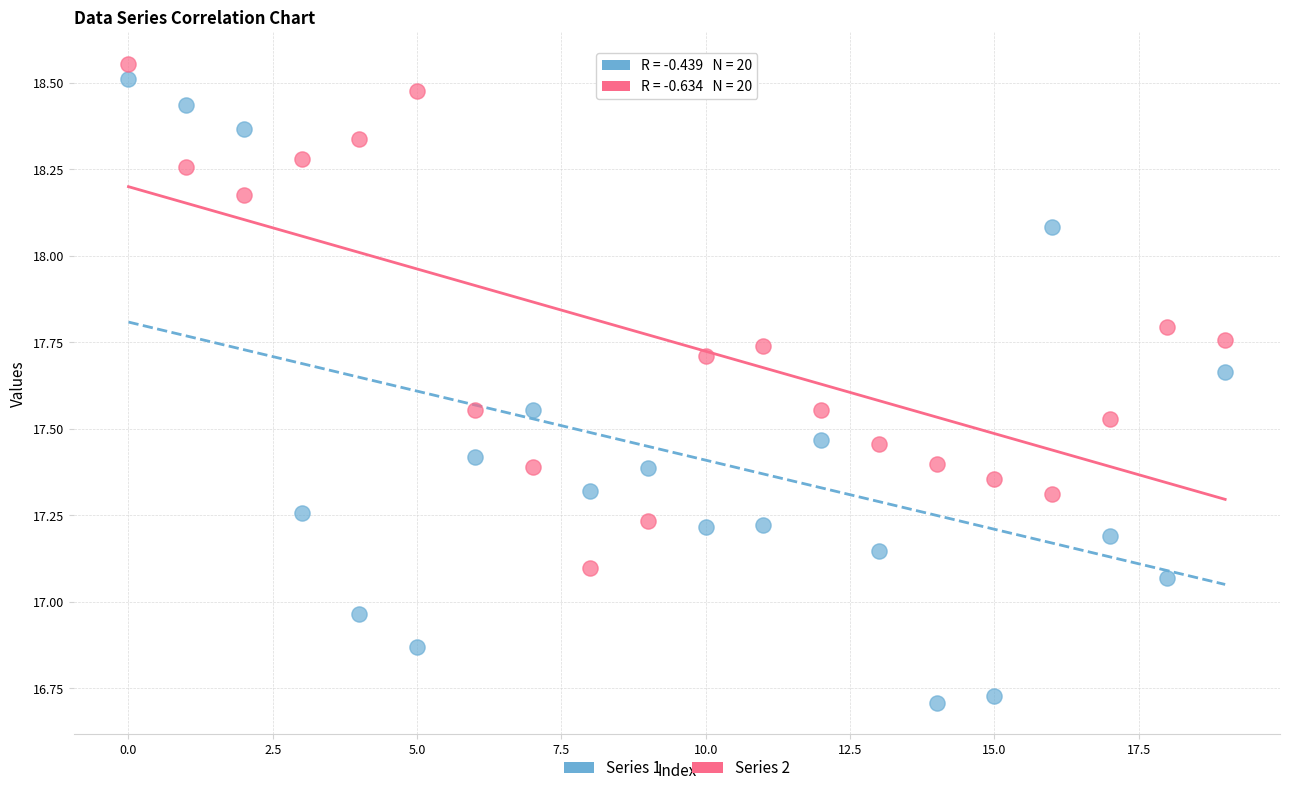

Which series reaches the minimum Y coordinate?

Series 1